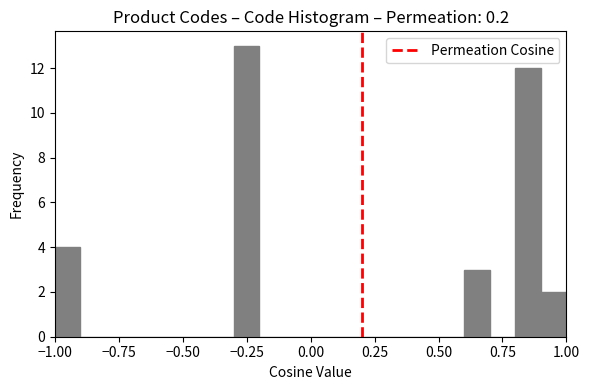

Around what value on the x-axis is the tallest bar? Give the approximate position of its centre, as read against the axis.

-0.25